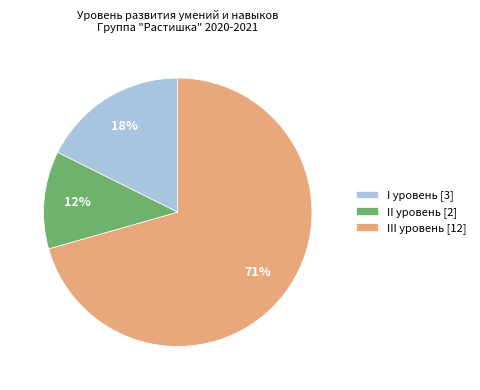

To the nearest percent, what is the average slice percentage?

33%